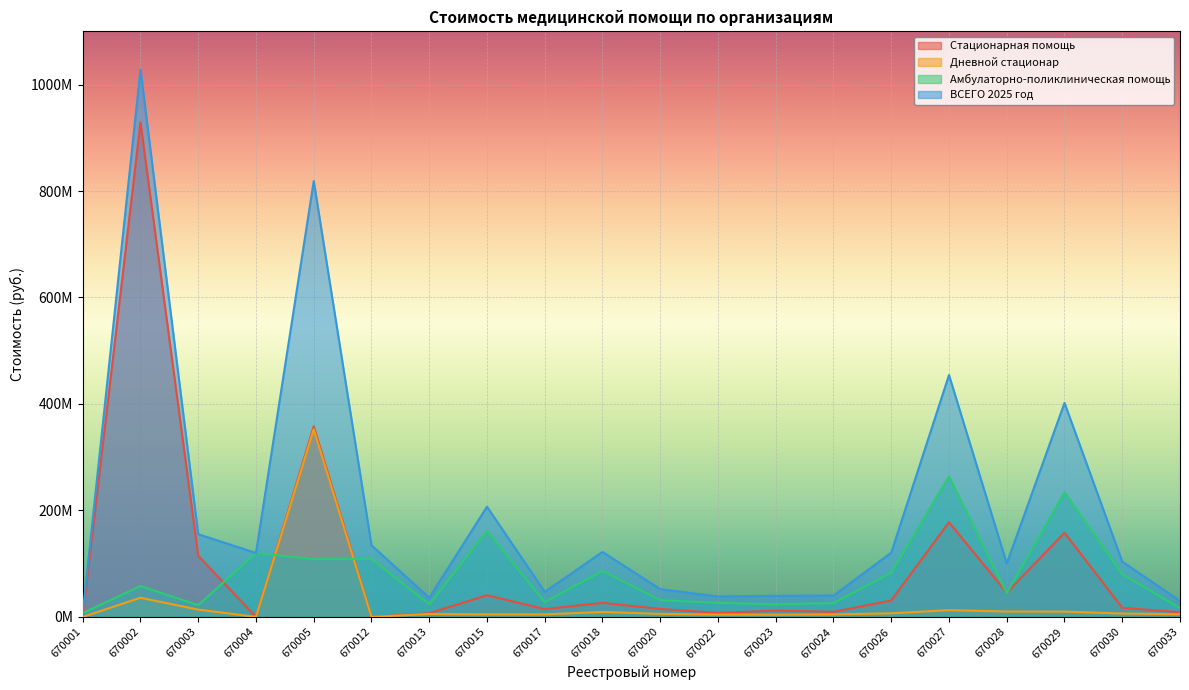

Reading left to right, transcribe all the data shown in this chart.

Стационарная помощь: 0.0	928918396.8	114854474.1	0.0	357874530.9	0.0	6873334.2	40656174.6	14693926.2	26353600.3	14990522.0	7423291.7	11900502.1	9477574.1	30832758.6	177822066.5	45425528.1	158137099.9	17146461.1	8719619.6
Дневной стационар: 0.0	35991631.0	13713500.6	0.0	352365773.4	0.0	5540969.3	4740310.8	4768184.1	9318710.3	5699995.9	4322334.6	4147749.6	4743634.0	6786852.9	12672360.8	10090178.3	9927810.5	6373048.9	4898759.1
Амбулаторно-поликлиническая помощь: 7196039.0	58005394.7	22037275.1	120049435.0	108510669.7	109029327.2	23604811.4	161548386.4	27585080.4	86352443.8	31477828.6	26529096.4	23564400.0	25951060.5	83055263.6	263887563.0	44689223.3	233920386.3	80336880.8	16443599.6
ВСЕГО 2025 год: 7196039.0	1028066433.5	155352017.7	120049435.0	818750974.0	134437823.1	36019114.9	206944871.7	47047190.6	122024754.3	52168346.5	38274722.7	39612651.7	40172268.7	120674875.1	454381990.3	100204929.7	401985296.7	103856390.8	30061978.3